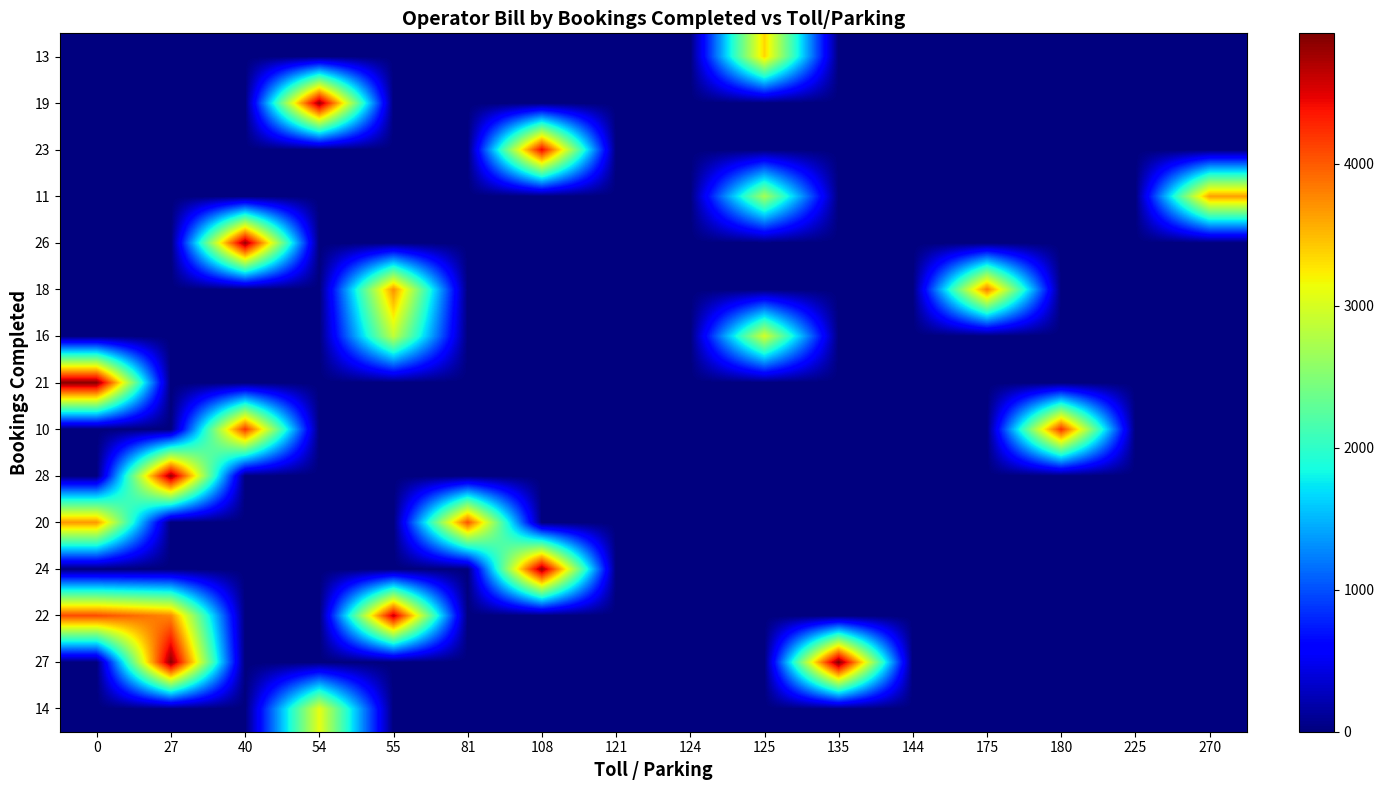

At which category is the sum across all series the highest?

27